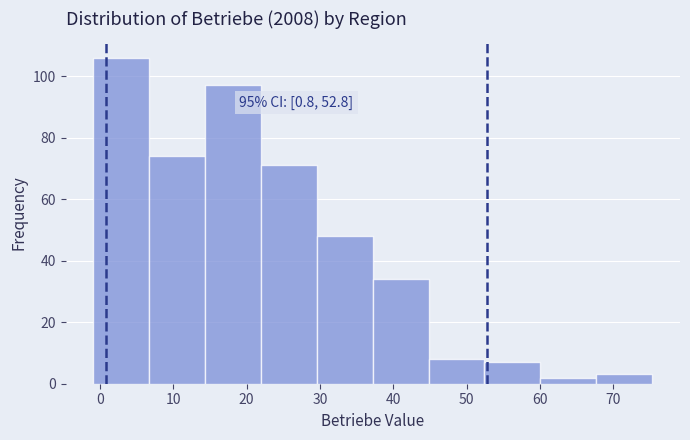

Which range on the x-axis has the tallest bar?

-1 to 7